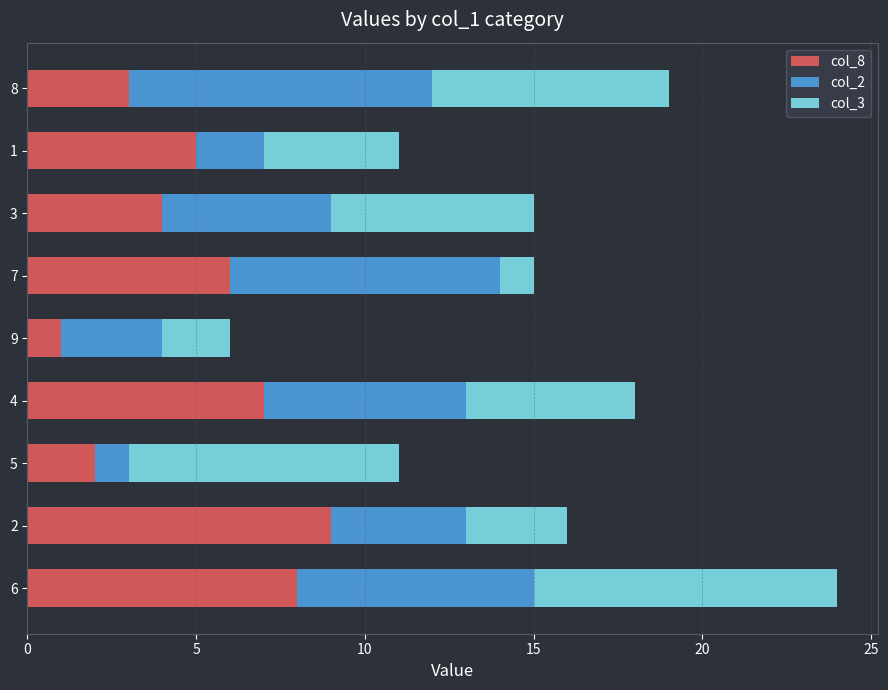

The value of col_8 at 5 is 1. True or false?

False